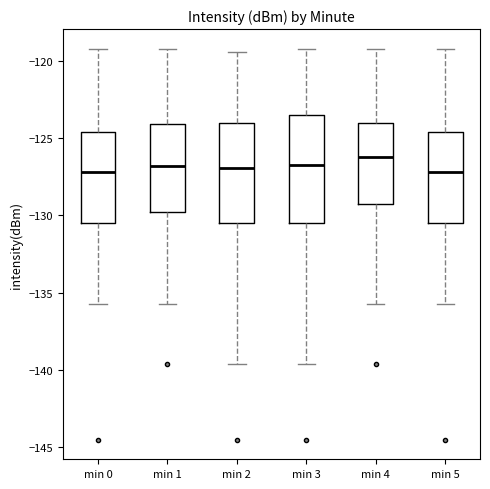

Reading left to right, transcribe this box plot: for each box, give where its median line is, the range the box spans, and where its two whiskers end, as read against the y-axis. The values are not printed on the chart, so give them approximately, as read against the axis.

min 0: median -127.0, box -130.5 to -124.5, whiskers -136.0 to -119.0
min 1: median -127.0, box -130.0 to -124.0, whiskers -136.0 to -119.0
min 2: median -127.0, box -130.5 to -124.0, whiskers -139.5 to -119.5
min 3: median -126.5, box -130.5 to -123.5, whiskers -139.5 to -119.0
min 4: median -126.0, box -129.5 to -124.0, whiskers -136.0 to -119.0
min 5: median -127.0, box -130.5 to -124.5, whiskers -136.0 to -119.0